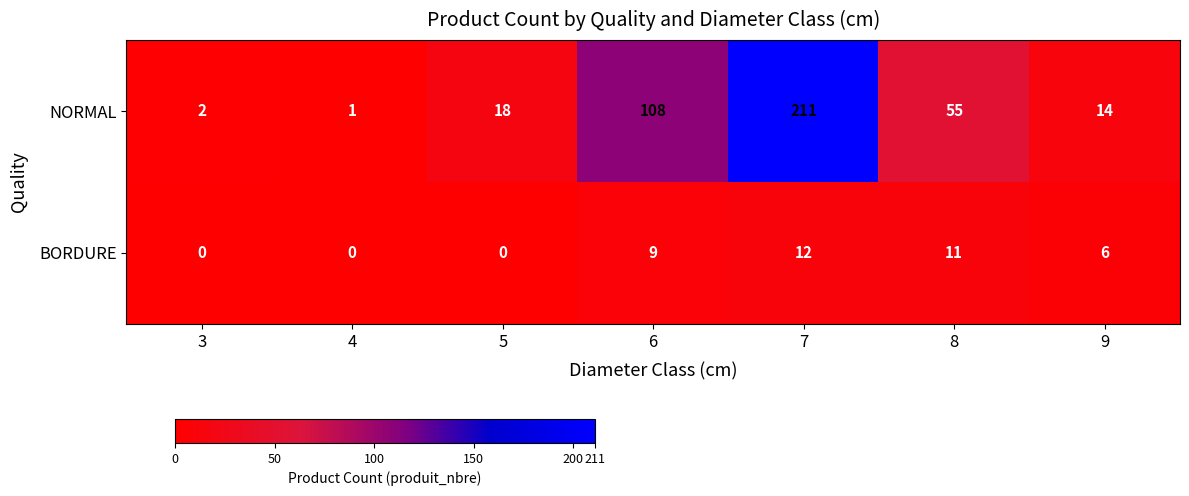

What is the difference between the second highest and second lowest values in the NORMAL series?

106